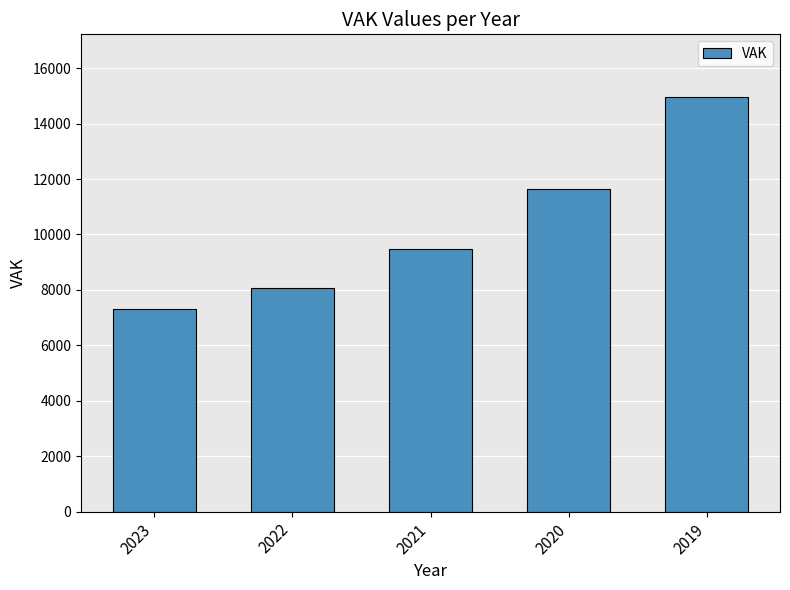

Read the value at 2021.

9472